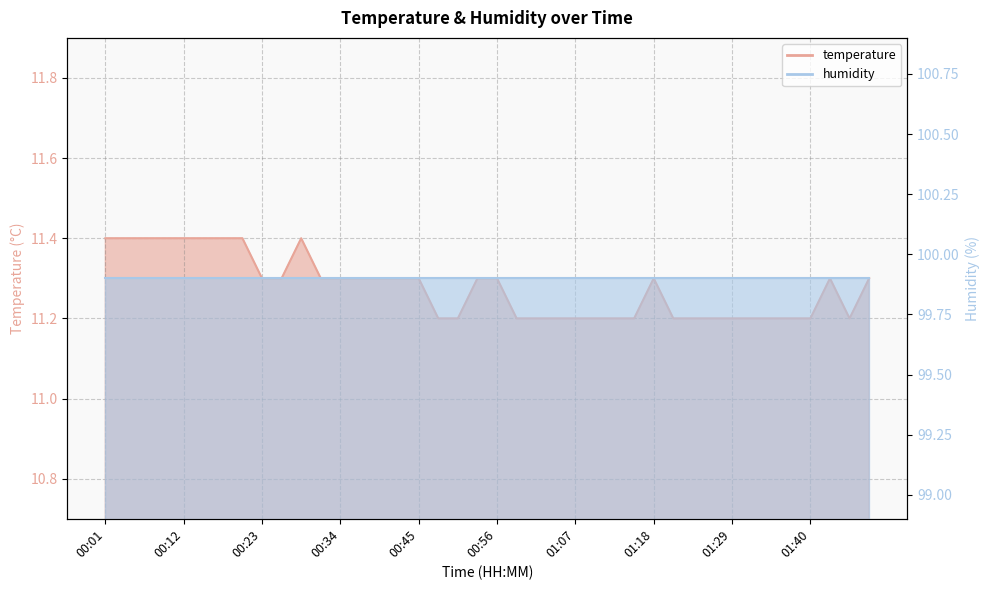

True or false: there are more than 1 points higher than both neighbors.

True